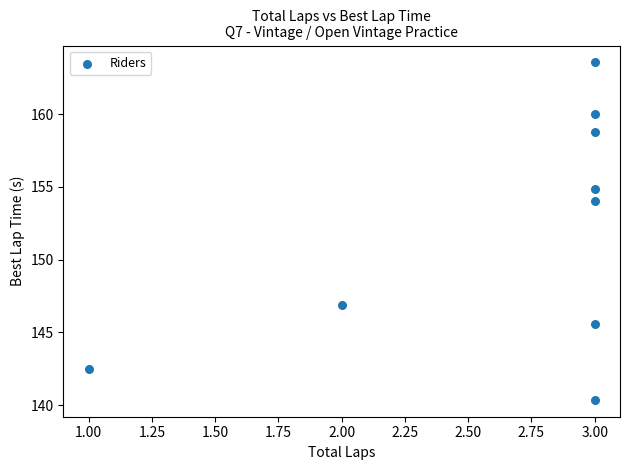

What Y value in the scatter plot is closest to 151?

154.0